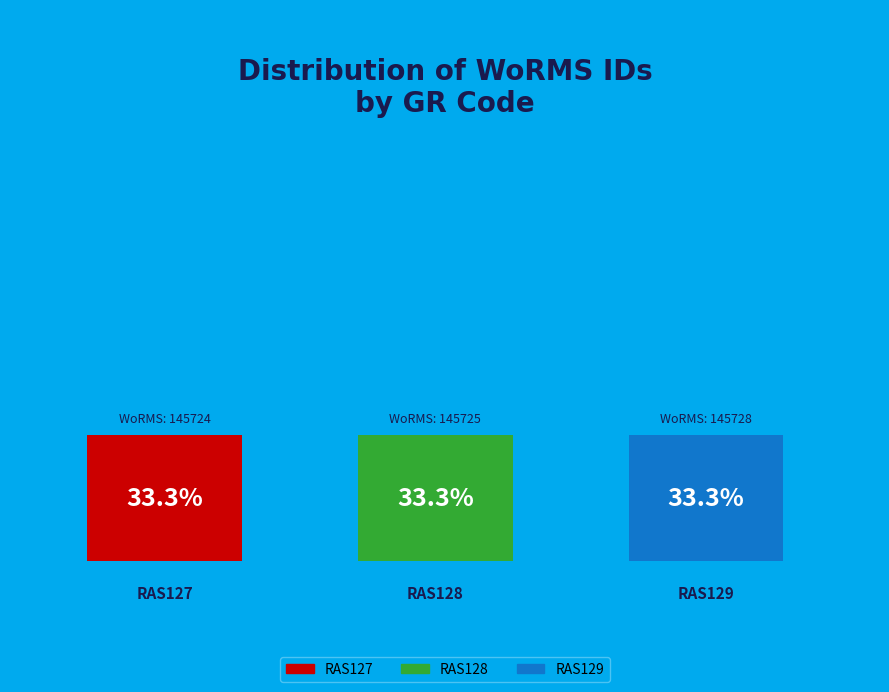

What percentage is NOT represented by RAS127?

66.7%